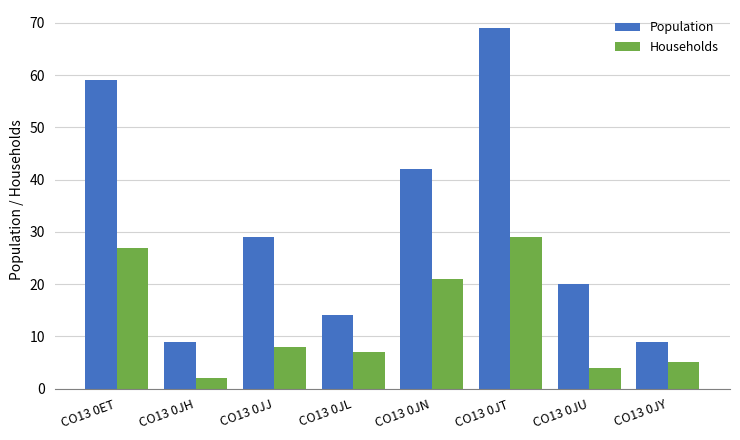

At how many categories does at least one series exceed 54?

2